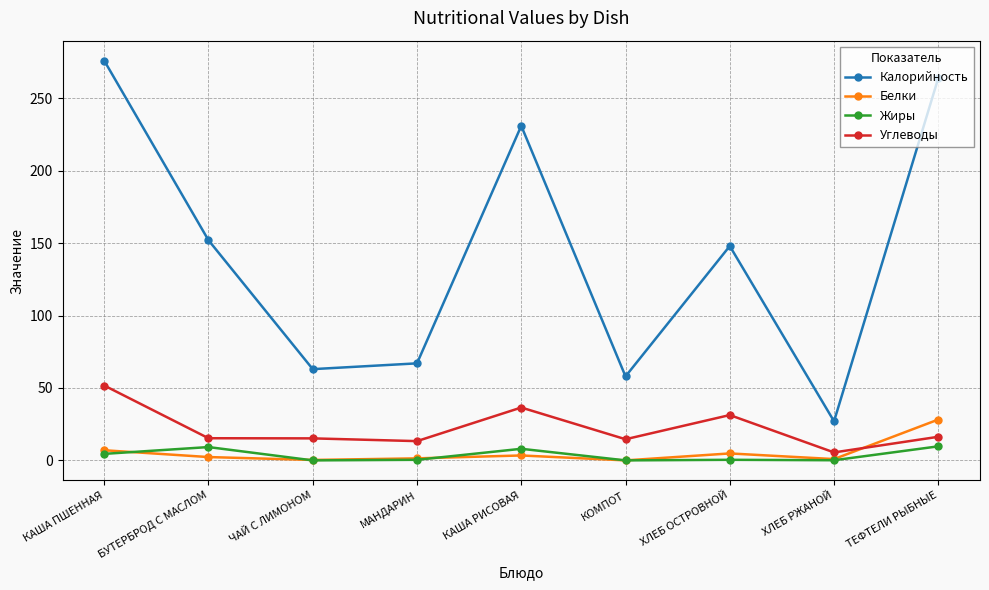

The Белки series shows 0.3 at ЧАЙ С ЛИМОНОМ. True or false?

True